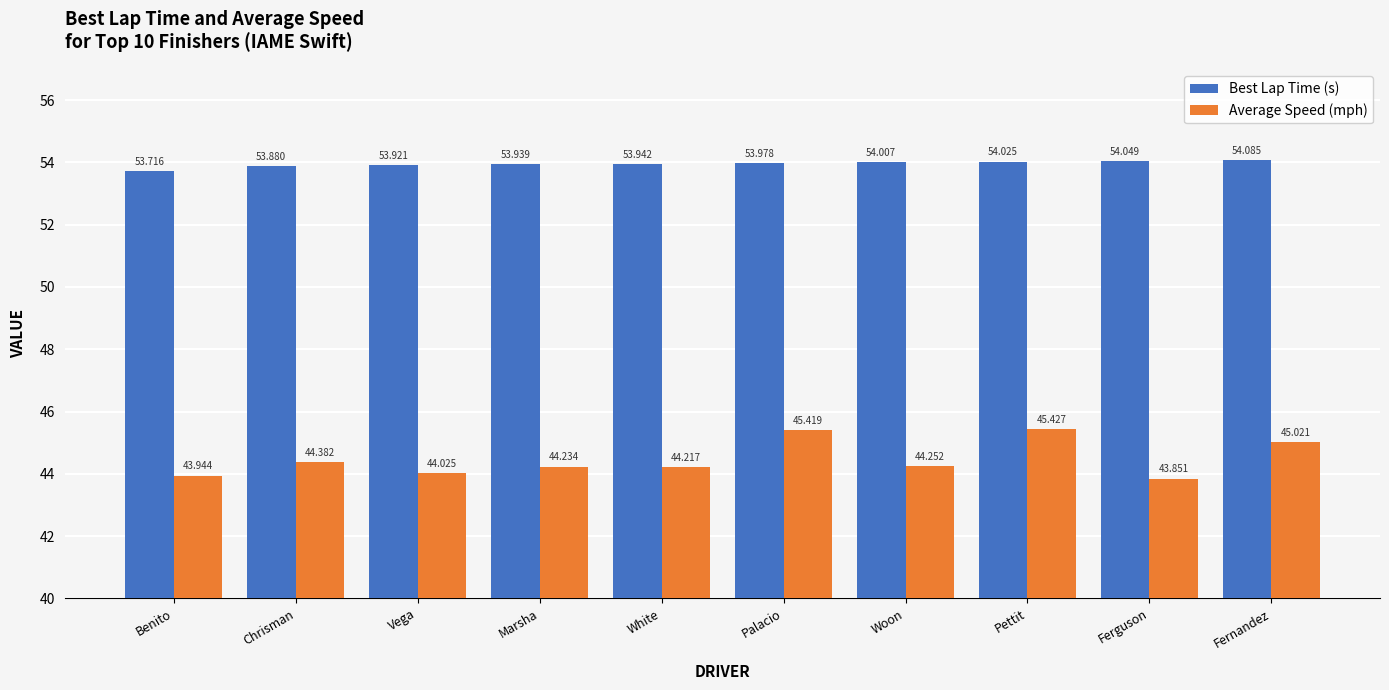

What is the minimum value for Best Lap Time (s)?

53.7